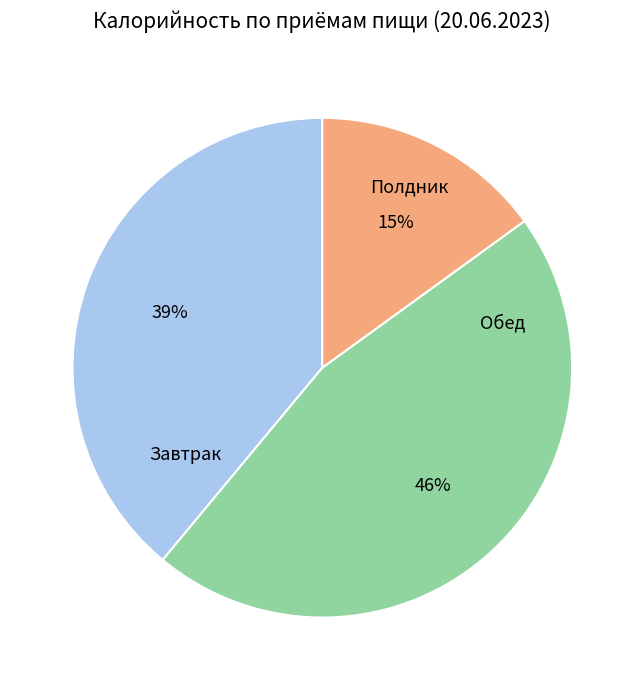

To the nearest percent, what is the average slice percentage?

33%